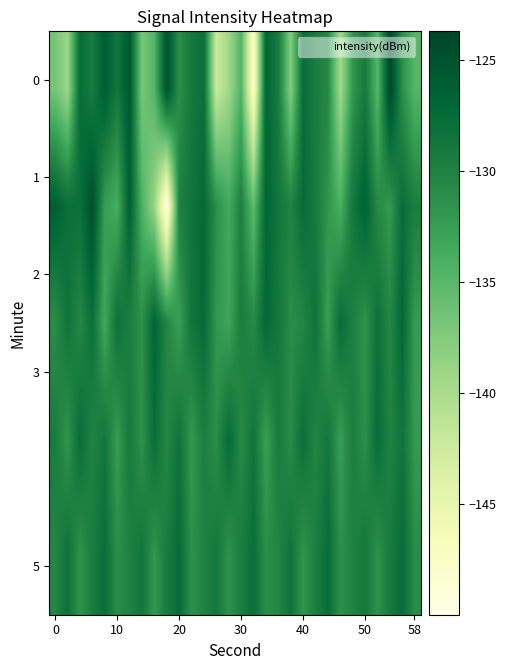

How many series are shown in this chart?

5